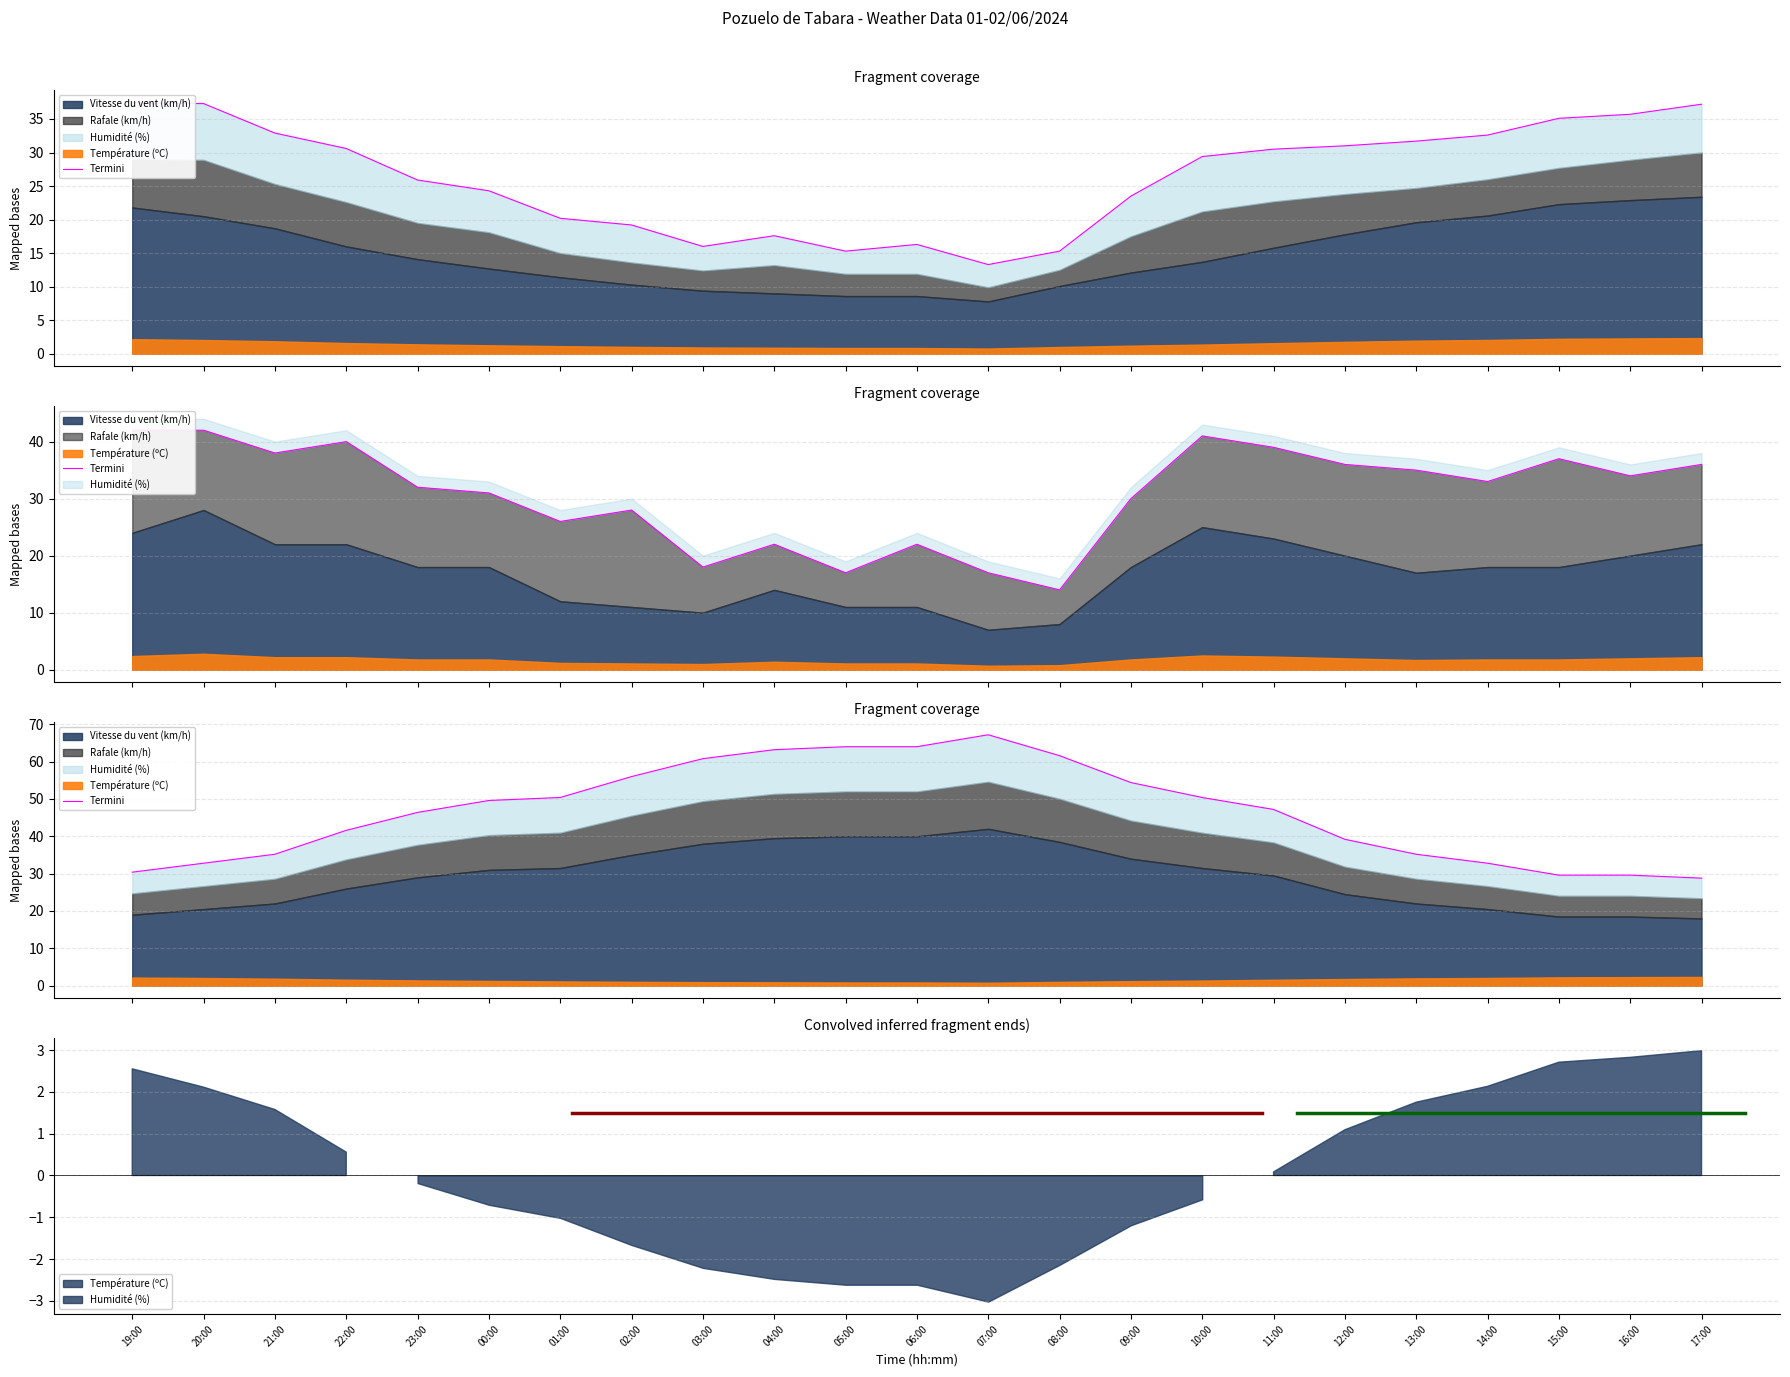

Rank the categories by value from lowest to highest.

17:00, 15:00, 16:00, 19:00, 20:00, 14:00, 21:00, 13:00, 12:00, 22:00, 23:00, 11:00, 00:00, 01:00, 10:00, 09:00, 02:00, 03:00, 08:00, 04:00, 05:00, 06:00, 07:00